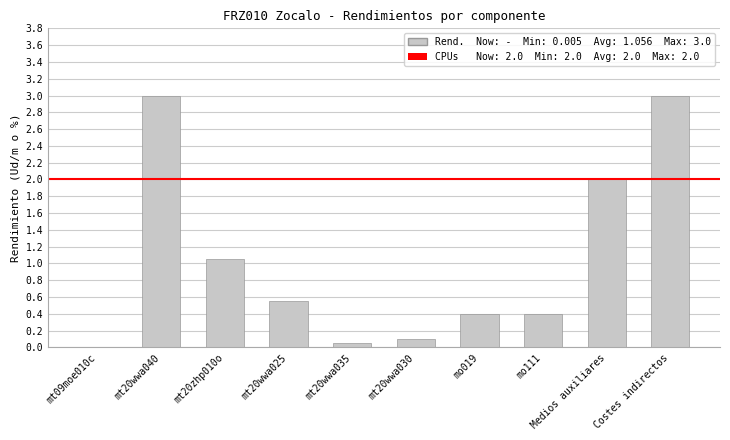

What is the maximum value shown in the chart?

3.0